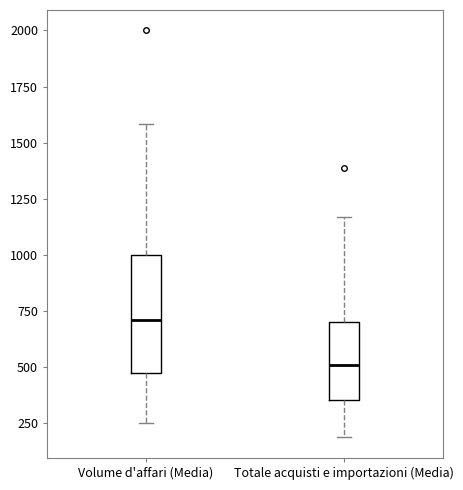

Reading left to right, transcribe this box plot: for each box, give where its median line is, the range the box spans, and where its two whiskers end, as read against the y-axis. The values are not printed on the chart, so give them approximately, as read against the axis.

Volume d'affari (Media): median 700, box 500 to 1000, whiskers 250 to 1600
Totale acquisti e importazioni (Media): median 500, box 350 to 700, whiskers 200 to 1150